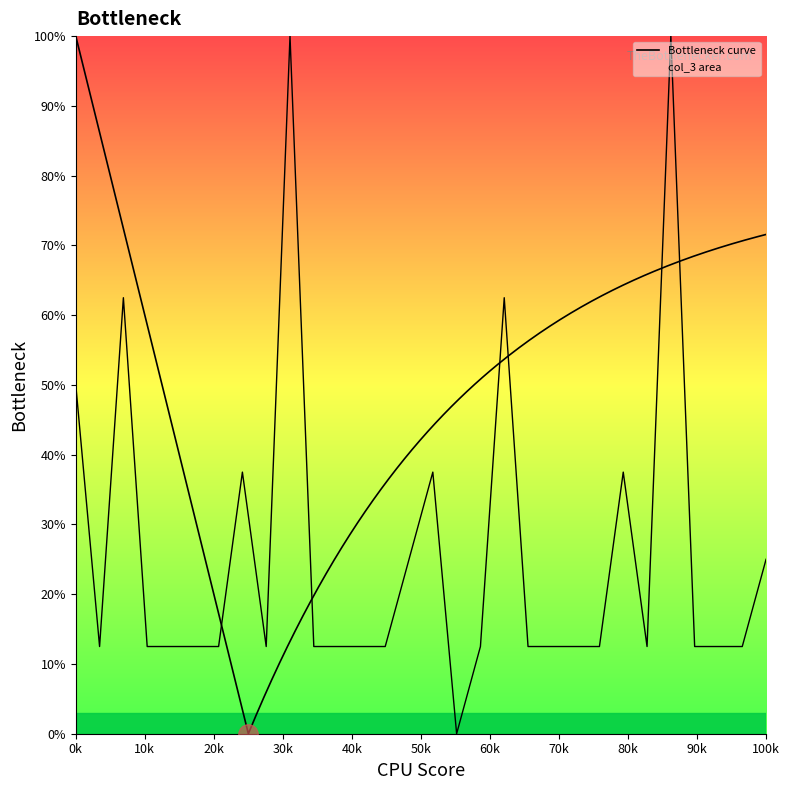

The value at 1 is 112.4. True or false?

False